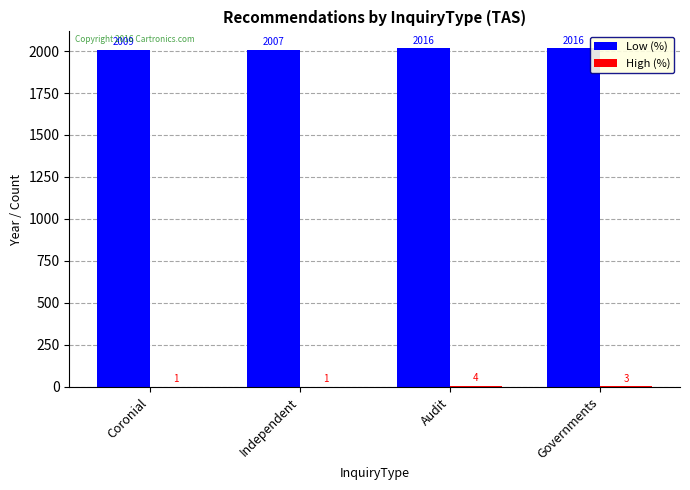

Which series has the largest range (max minus min)?

Low (%)